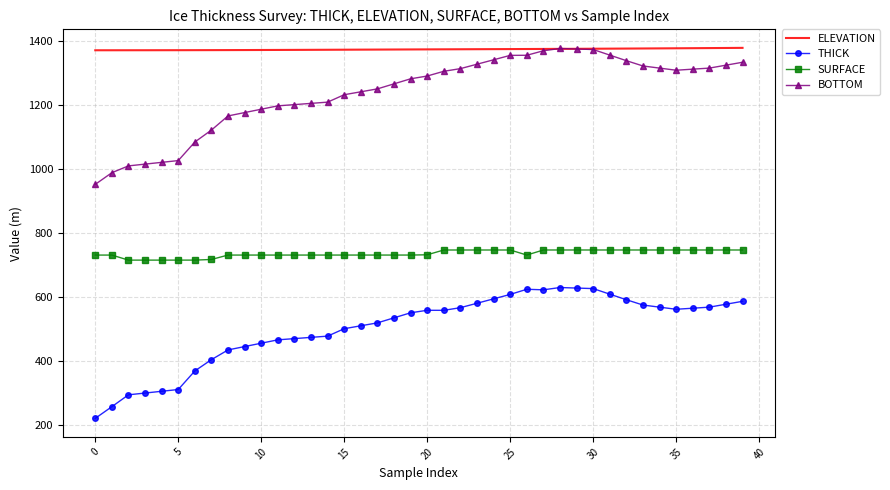

True or false: SURFACE and THICK cross at least once.

False